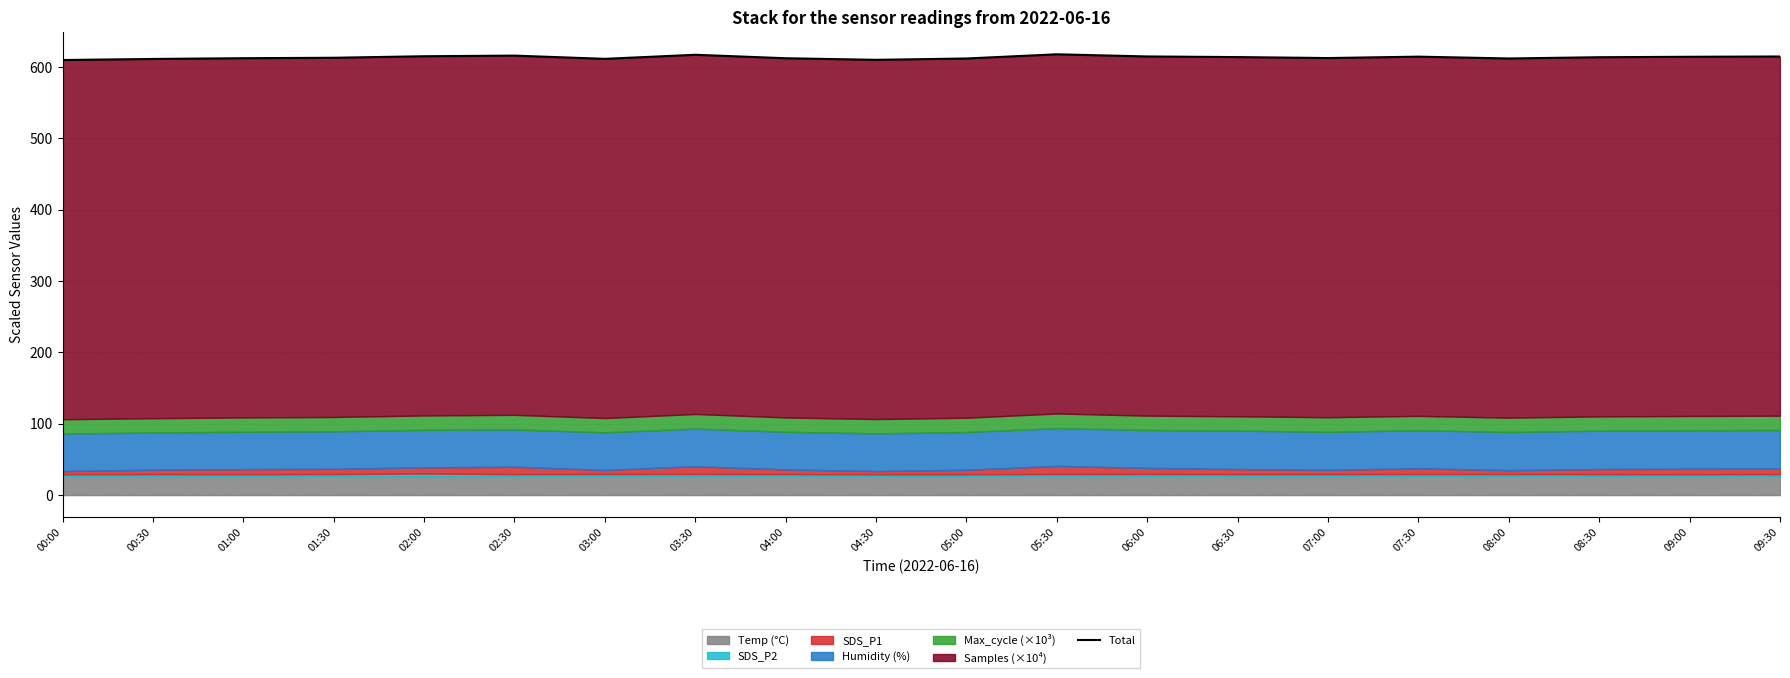

Reading left to right, list all the values displayed in this chart.

609.8	611.3	612.4	613.0	615.1	616.0	611.5	617.2	612.3	610.1	612.0	617.9	614.8	614.0	612.6	614.6	612.0	613.8	614.4	614.8